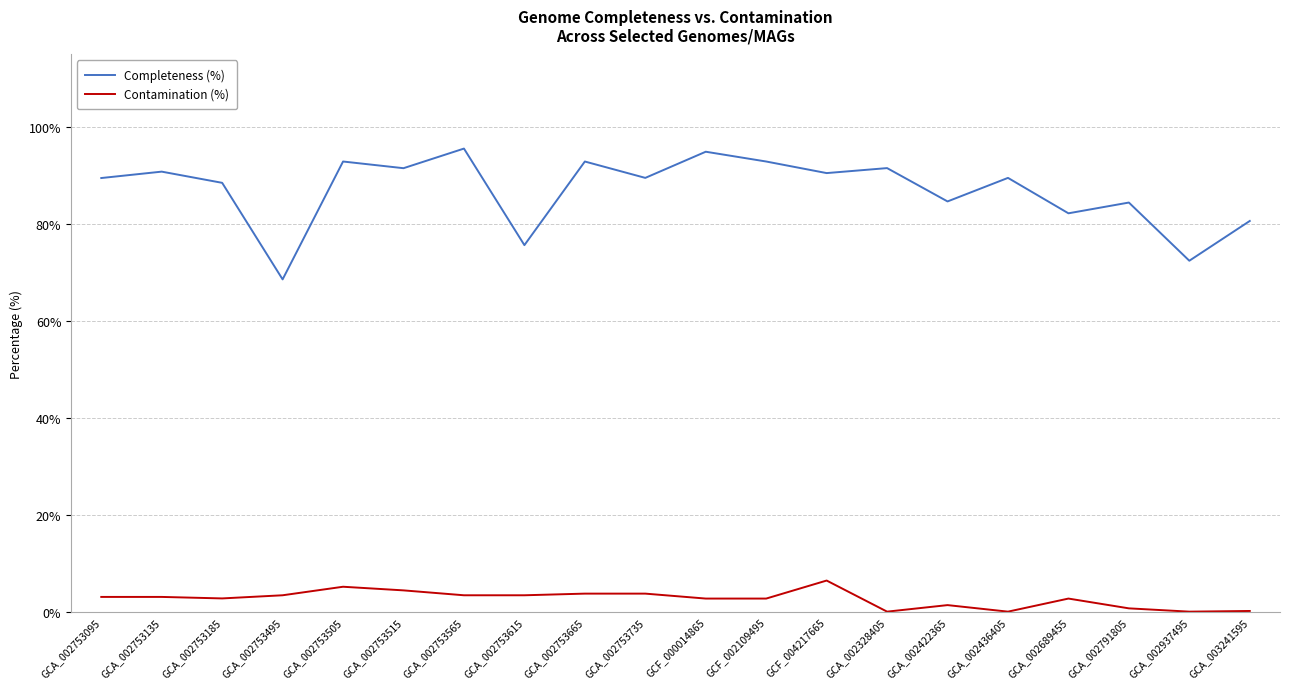

Where is the first local minimum for Completeness (%)?

GCA_002753495